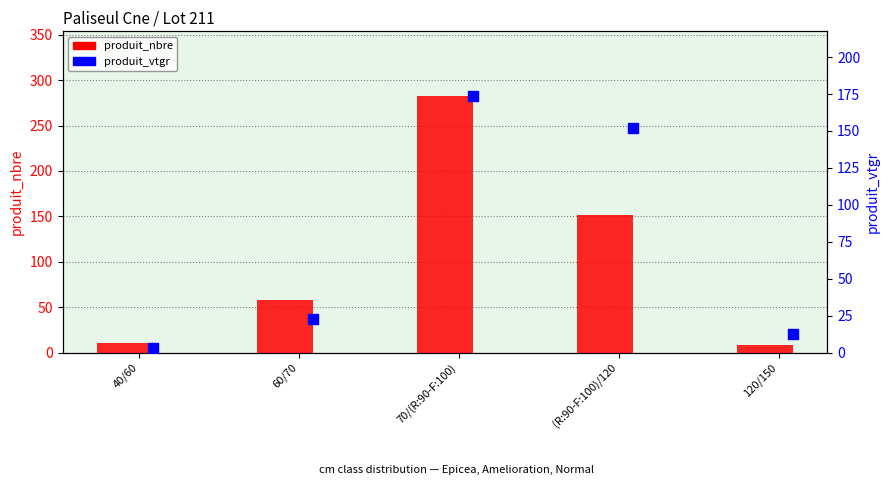

Which series has the largest total across all categories?

produit_nbre